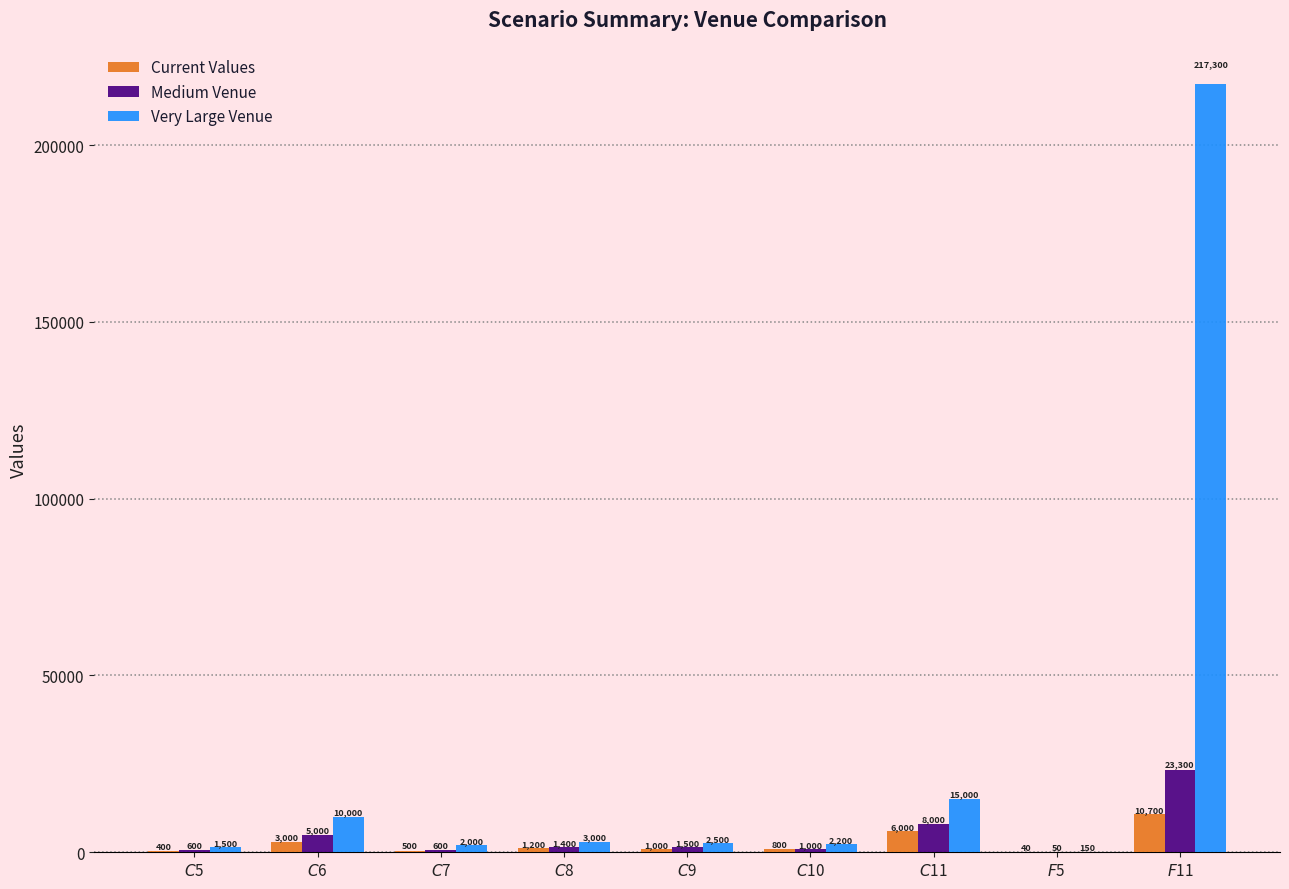

Are the bars grouped side by side (vs. stacked)?

Yes